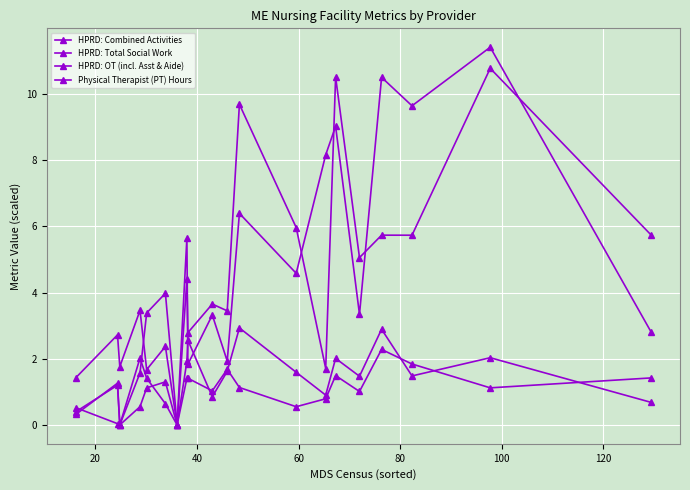

Does the chart have visible grid lines?

Yes